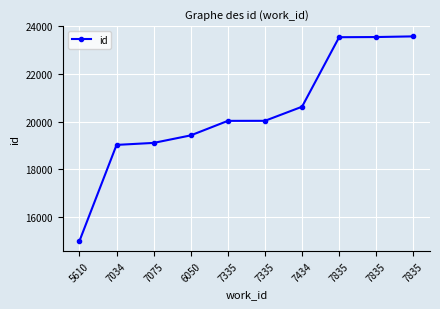

The chart shows a value of 23553 at 7835. True or false?

True